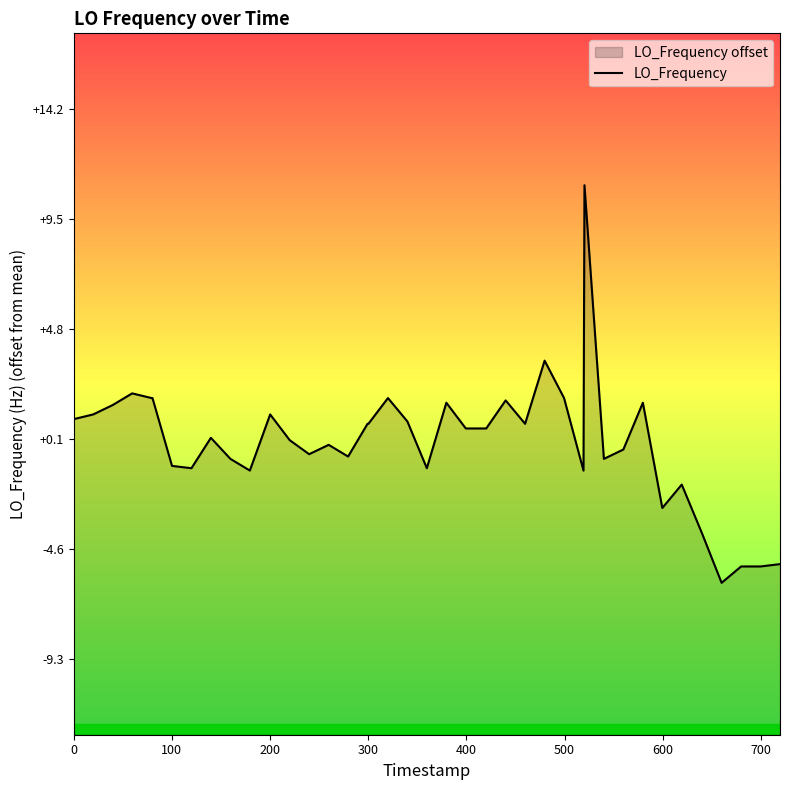

How many positive values are there?

22